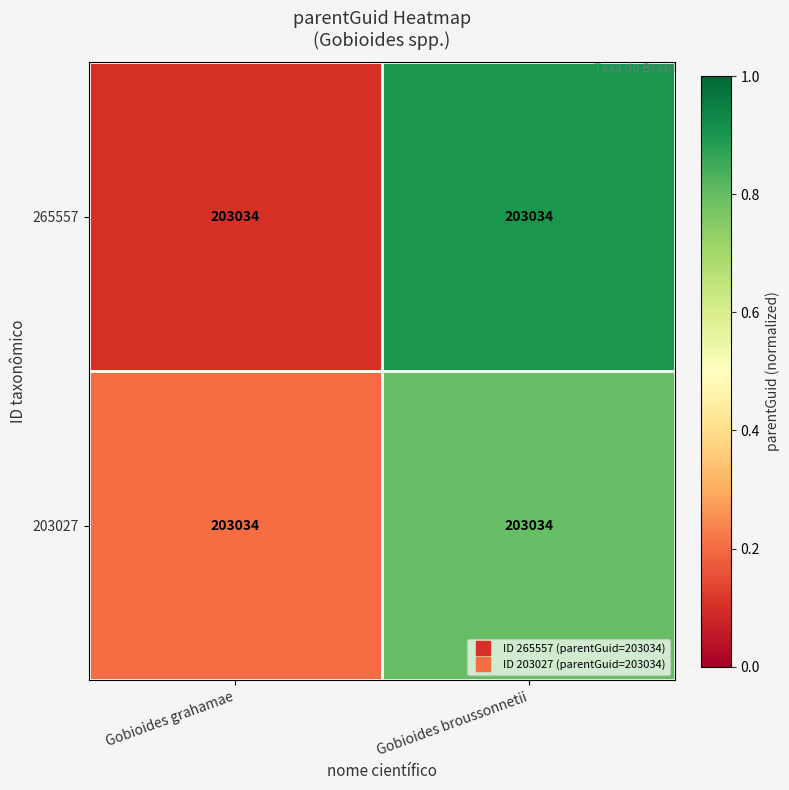

Which series has the largest total across all categories?

265557